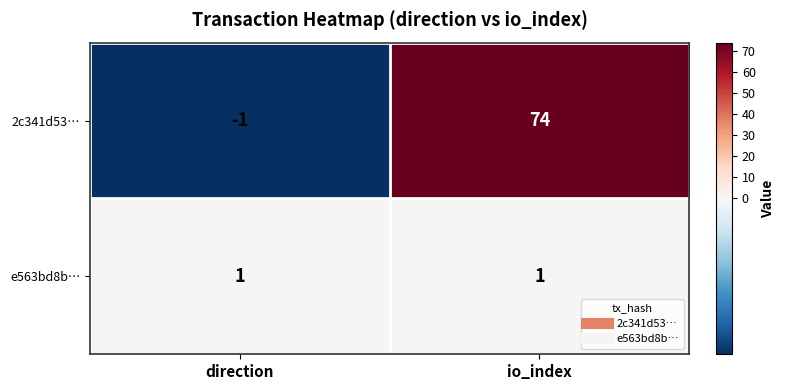

Rank the series by their maximum value, from highest to lowest.

2c341d53…, e563bd8b…